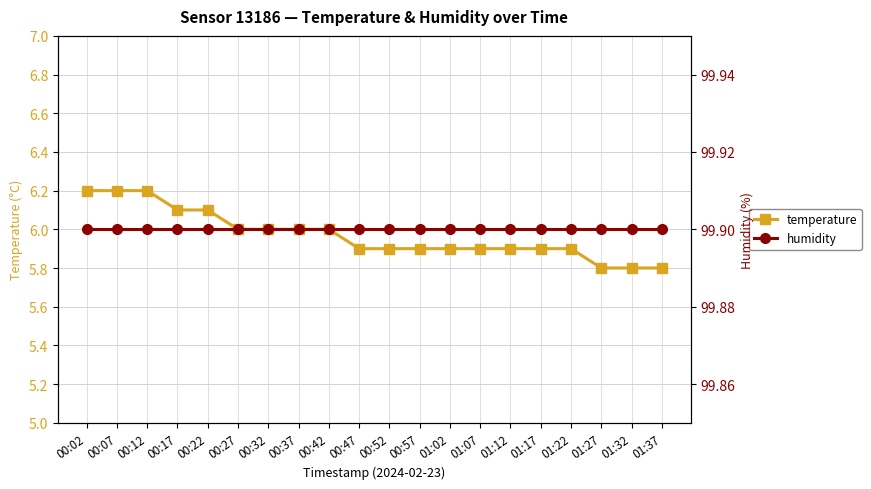

Which series has the largest total across all categories?

humidity